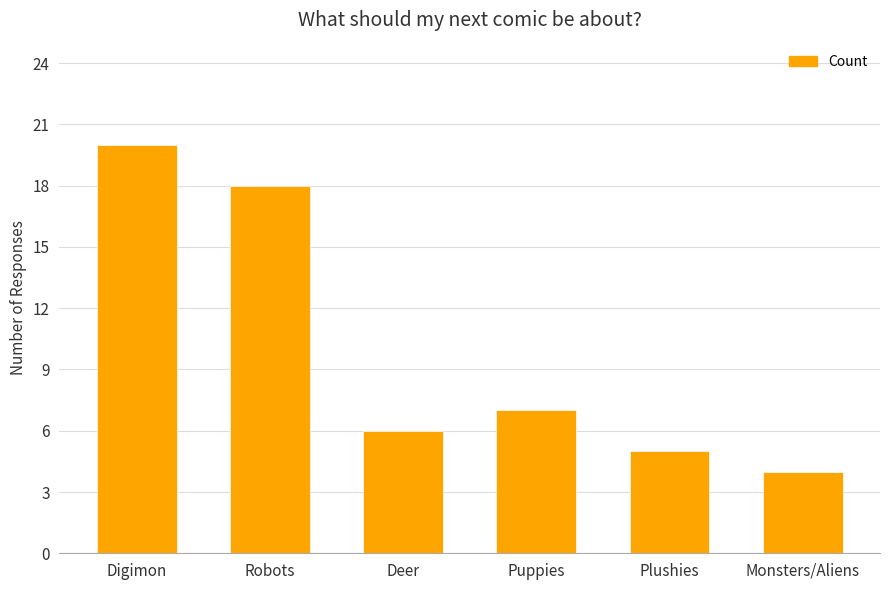

The chart shows a value of 5 at Plushies. True or false?

True